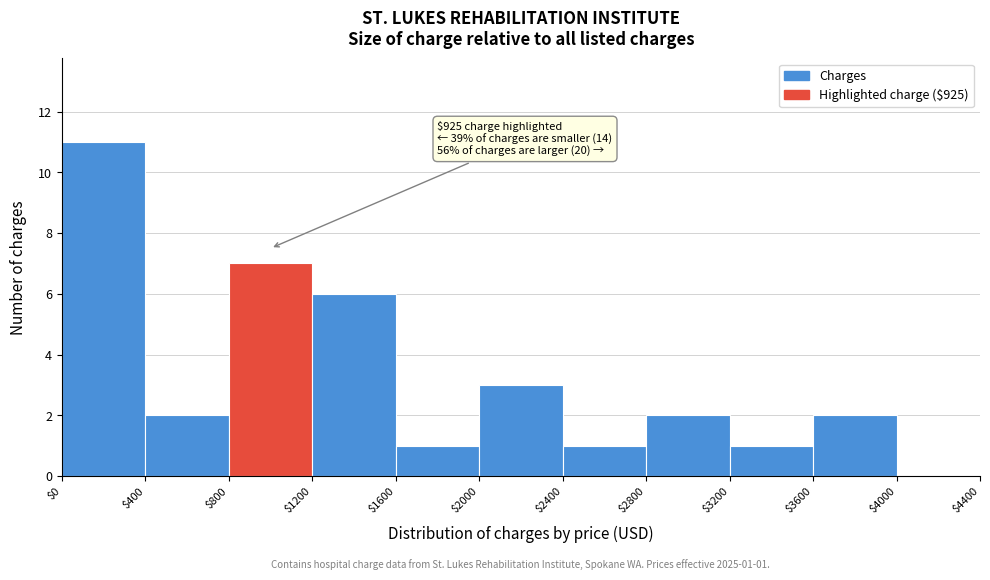

Over which range of the x-axis is the bar tallest?

$0 to $400